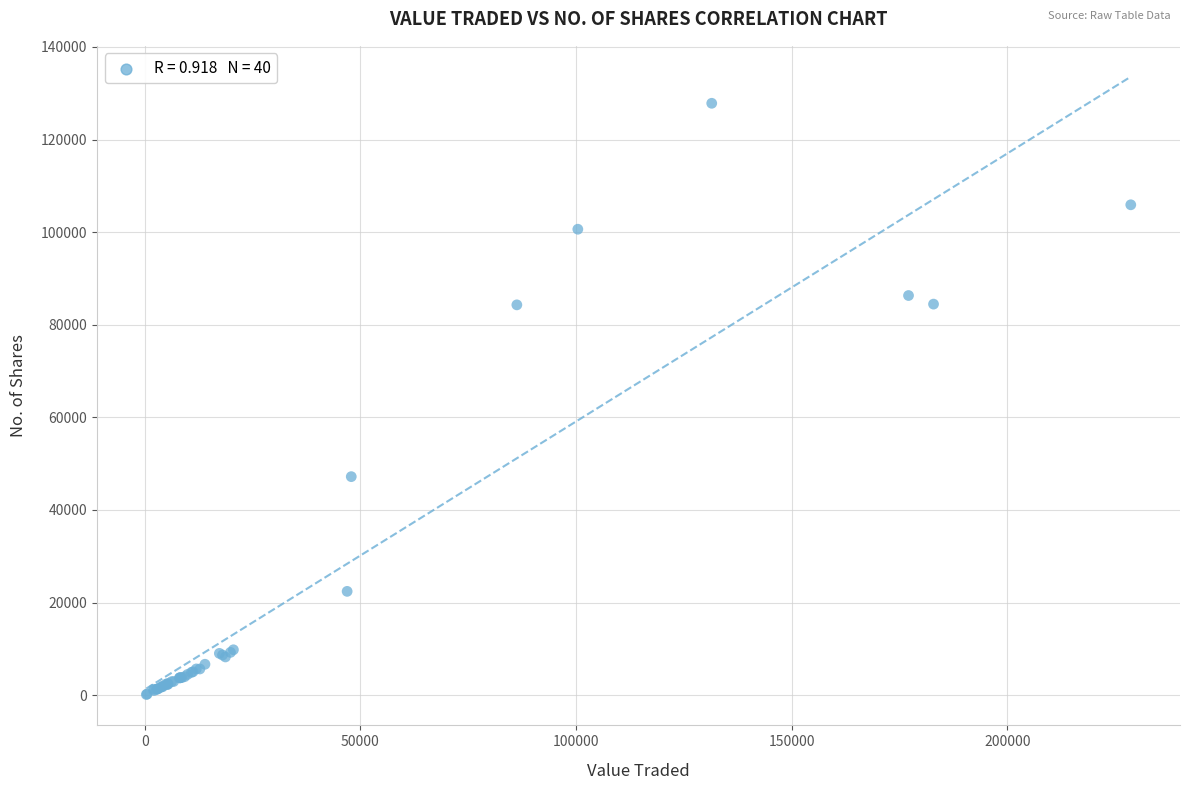

What Y value in the scatter plot is closest to 63994?

47203